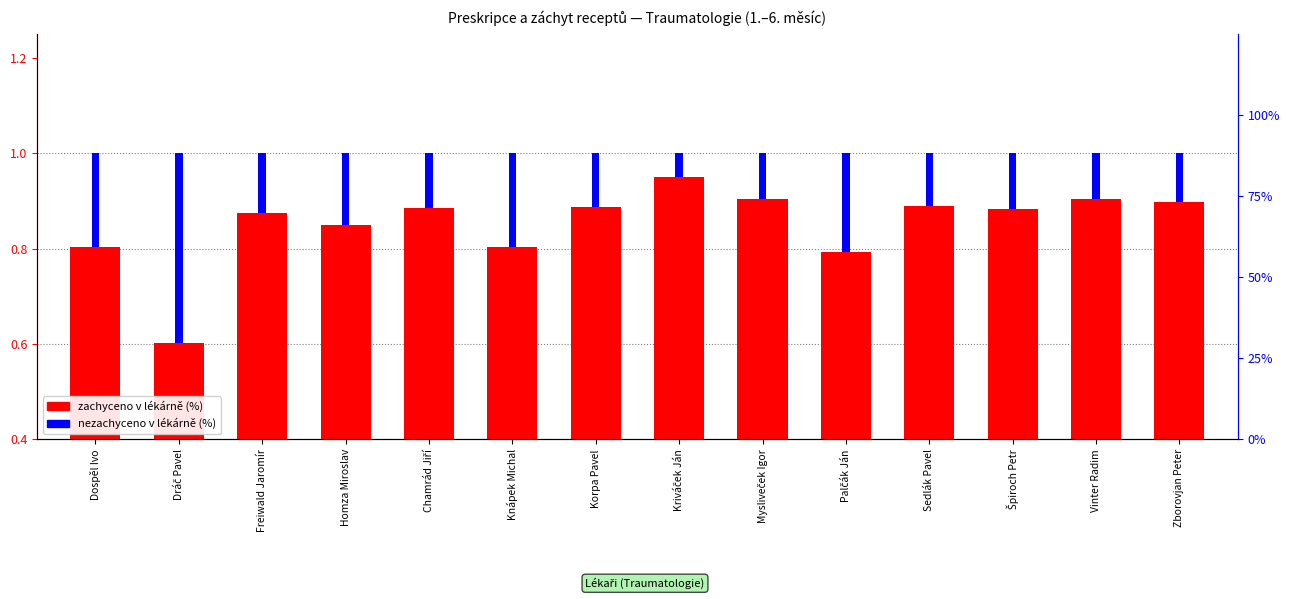

At which label is Nezachyceno % (nezachyceno) closest to 0?

Kriváček Ján